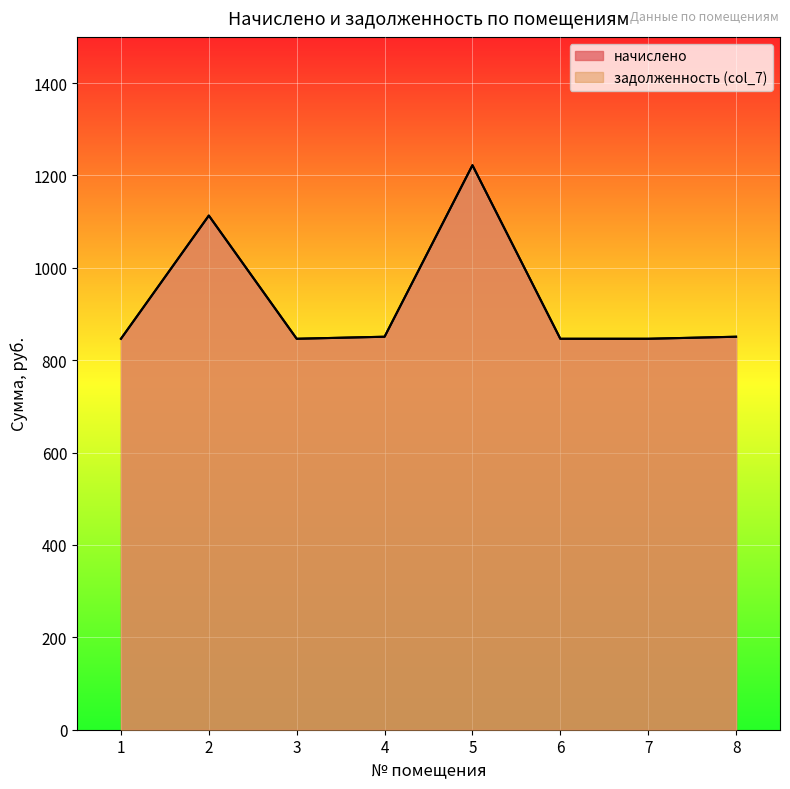

Which series has the widest spread of values?

начислено